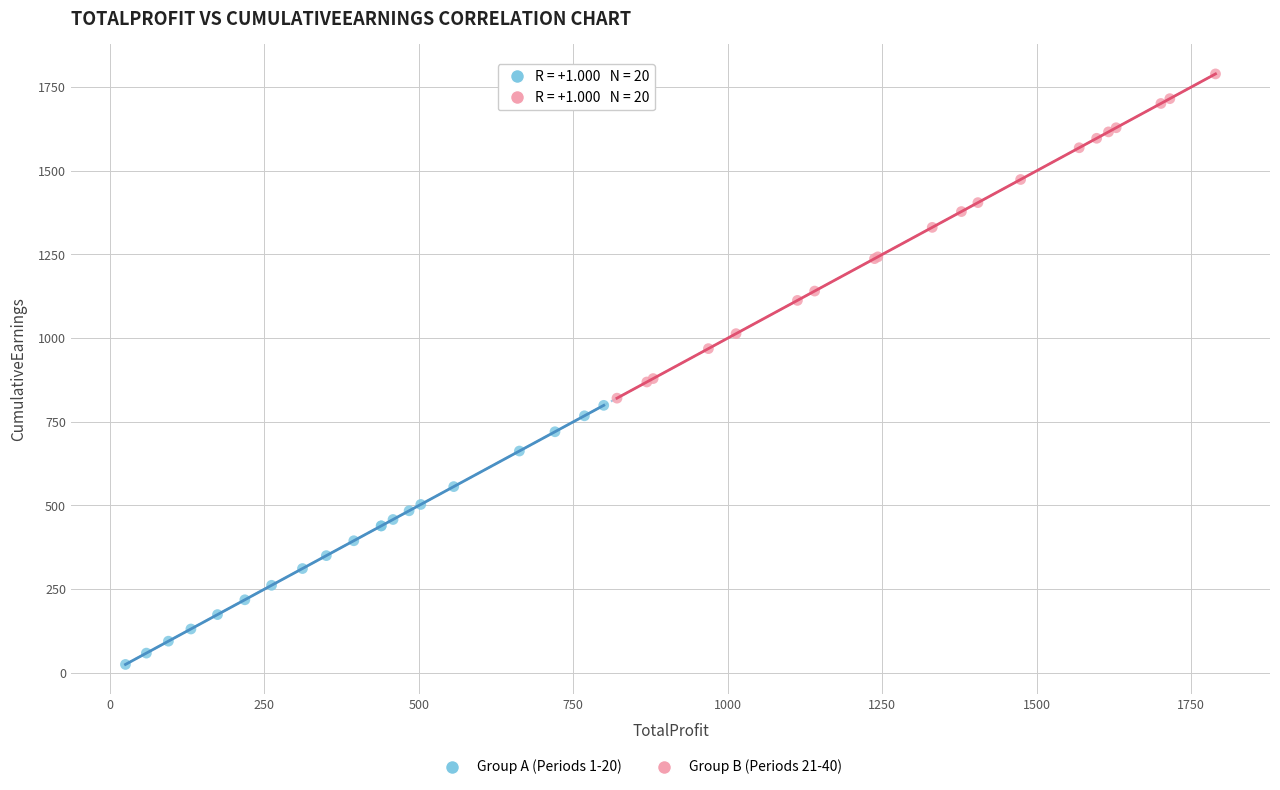

Which series contains the highest Y value?

Group B (Periods 21-40)